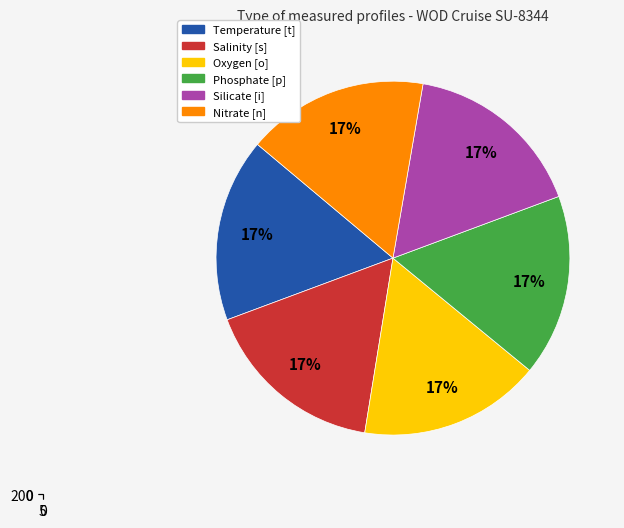

Is there any slice that represents more than half of the pie?

No